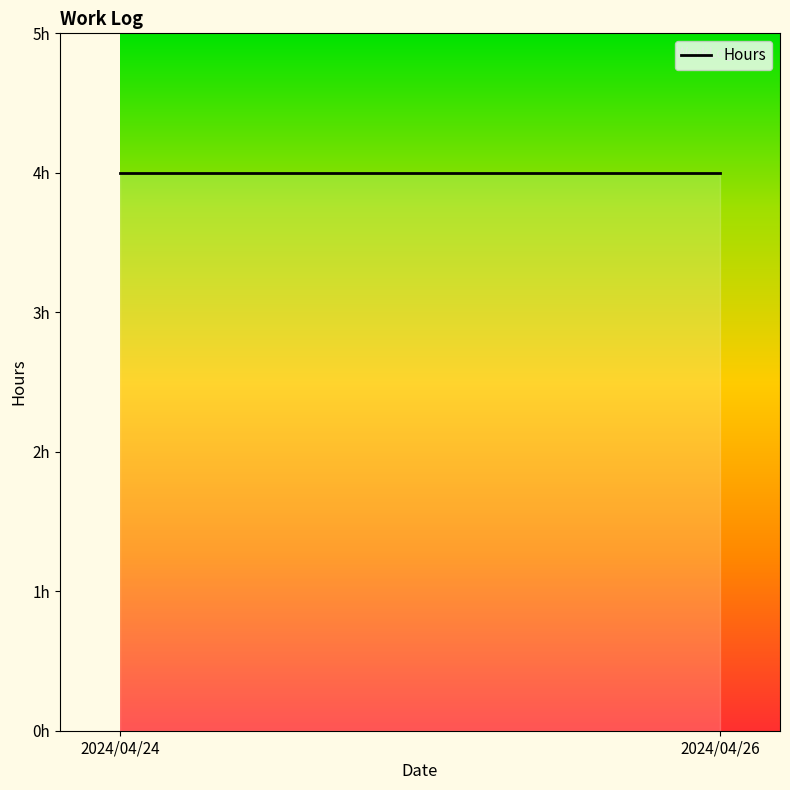

The value at 2024/04/24 is 7. True or false?

False